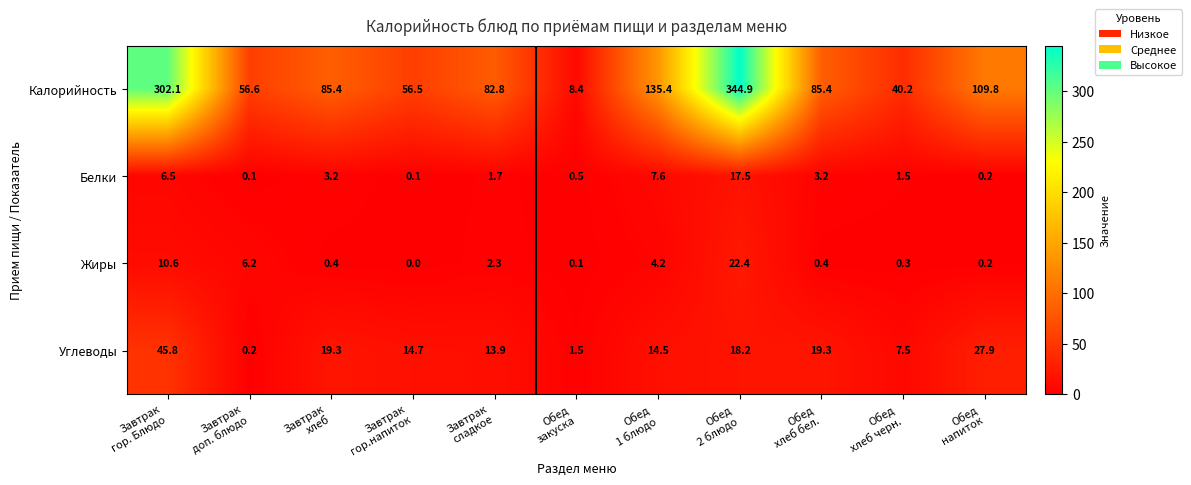

What is the maximum value shown in the chart?

344.9